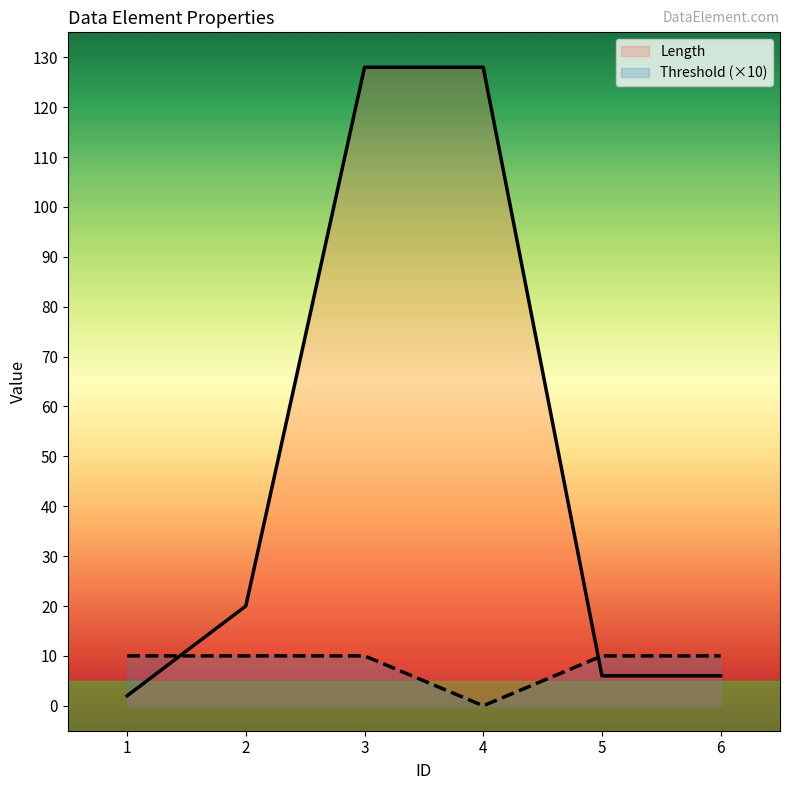

Between which two adjacent categories do Threshold and Length first intersect?

1 and 2